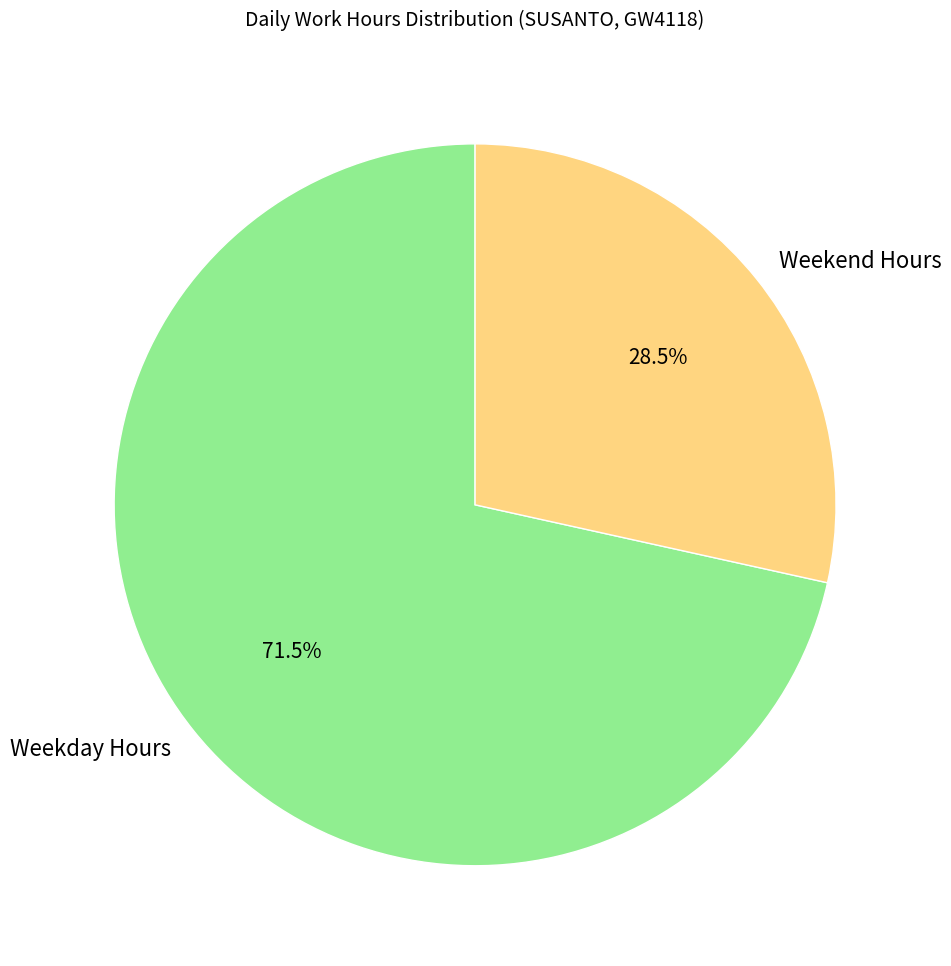

Which slice is the smallest?

Weekend Hours